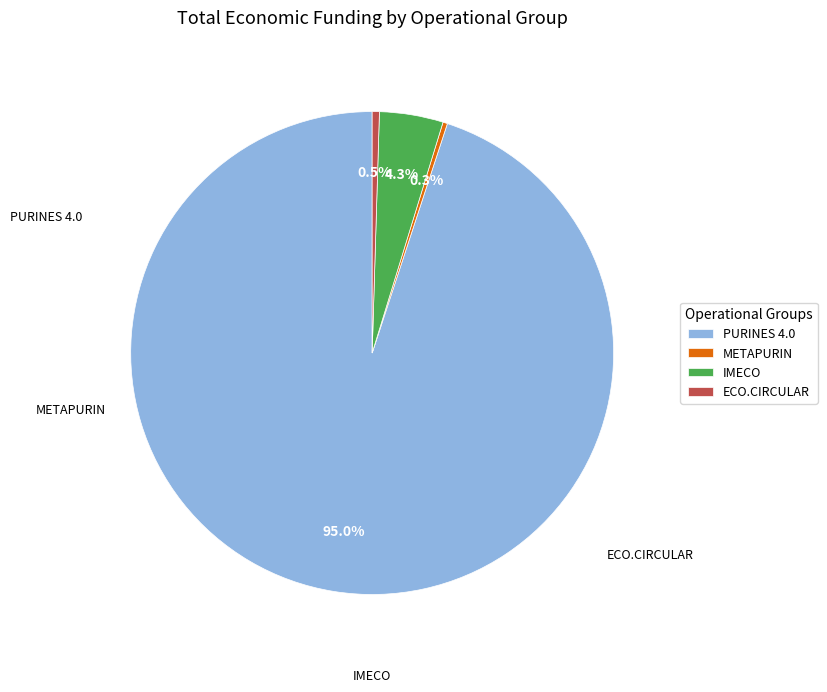

True or false: METAPURIN accounts for 0% of the total.

True